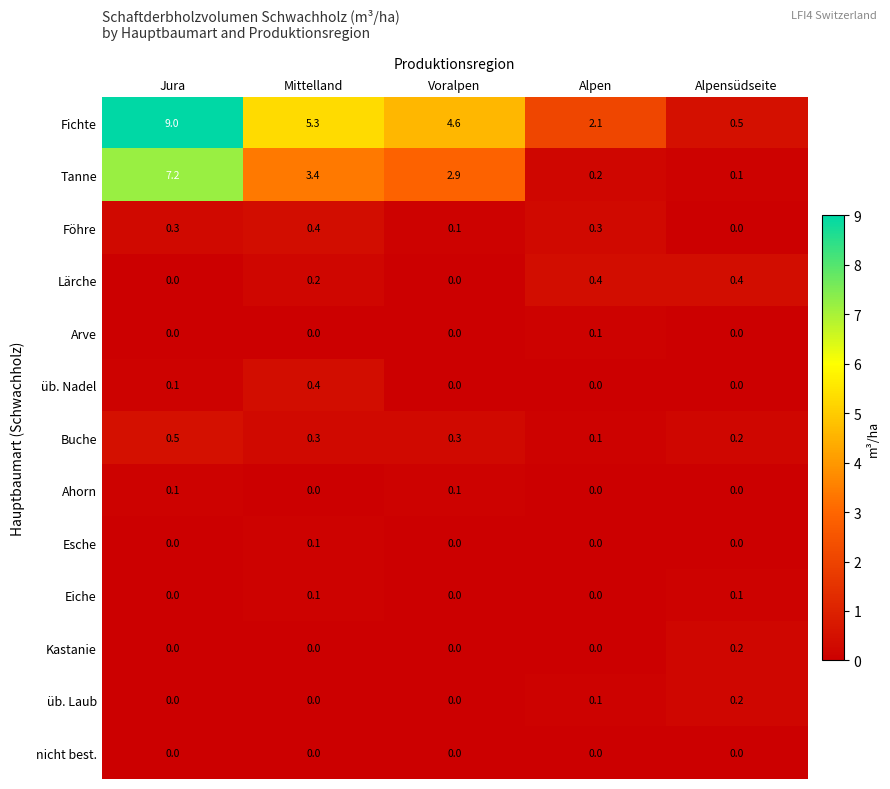

Count the number of categories in the chart.

5